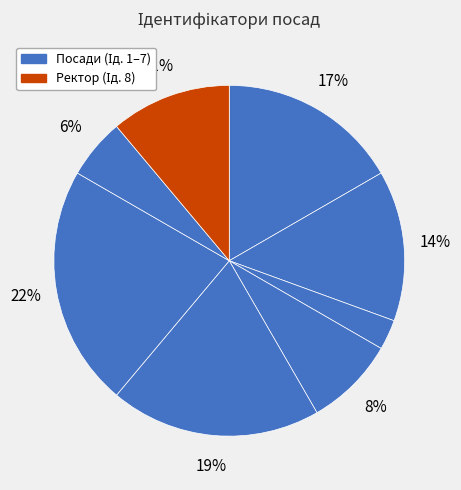

How many segments does this pie chart have?

8